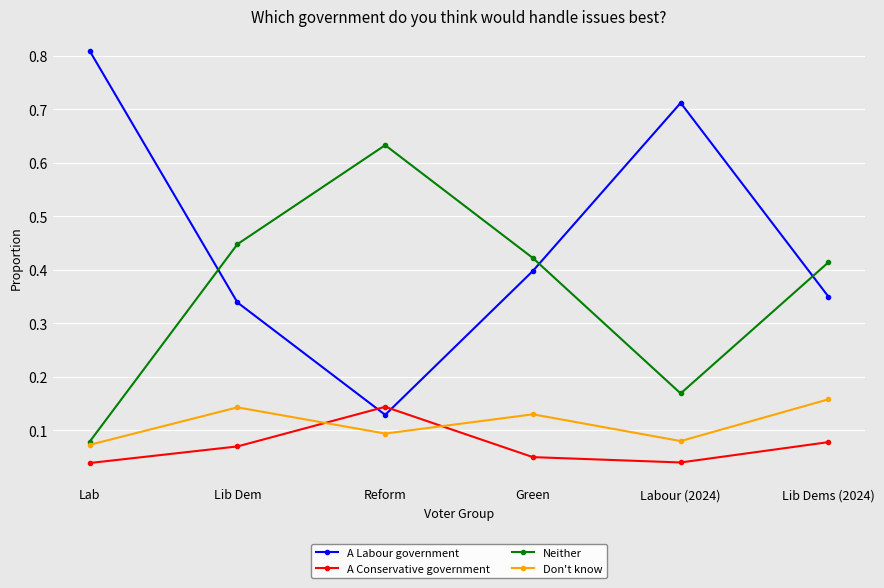

Which label corresponds to the largest value in the chart?

Lab